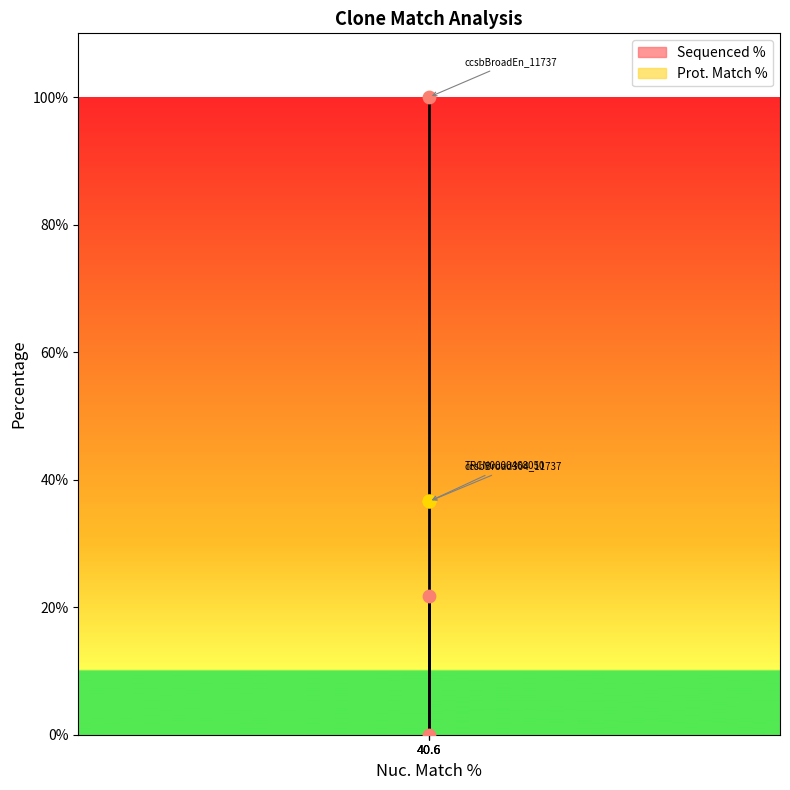

Between ccsbBroadEn_11737 and ccsbBroad304_11737, which is larger?

ccsbBroadEn_11737